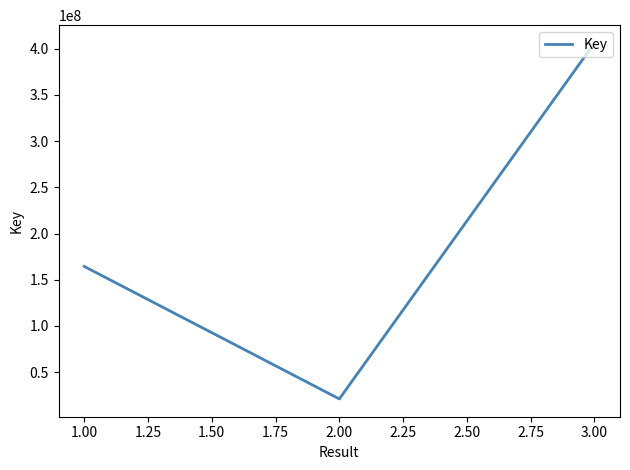

What is the difference between the maximum and minimum values?

385331412